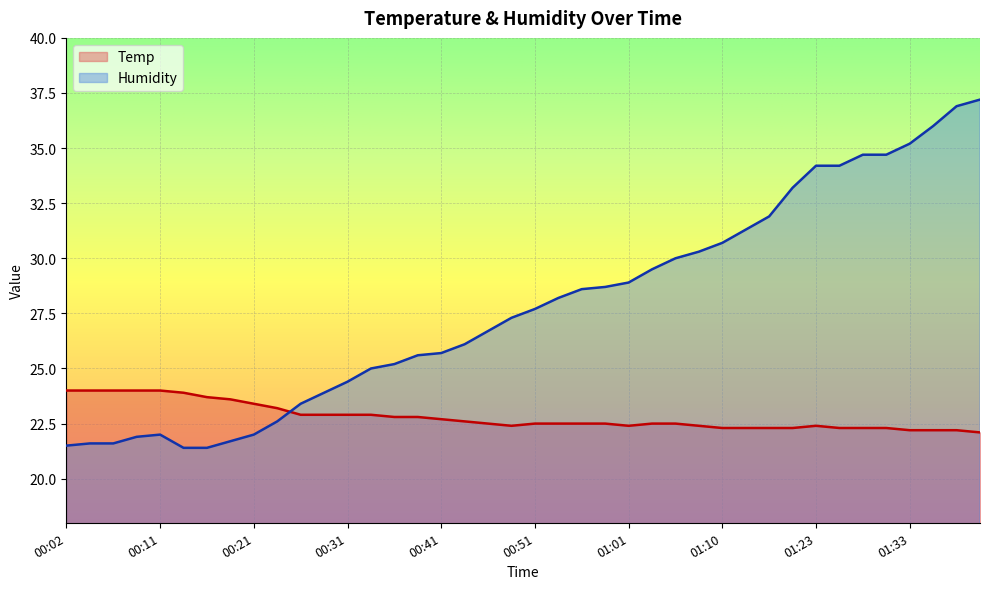

What is the highest value of the Humidity series?

37.2